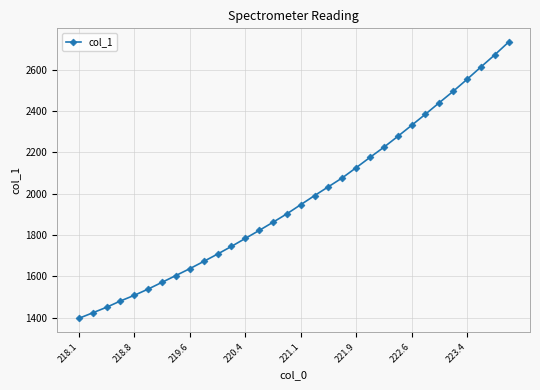

What is the minimum value shown in the chart?

1395.9